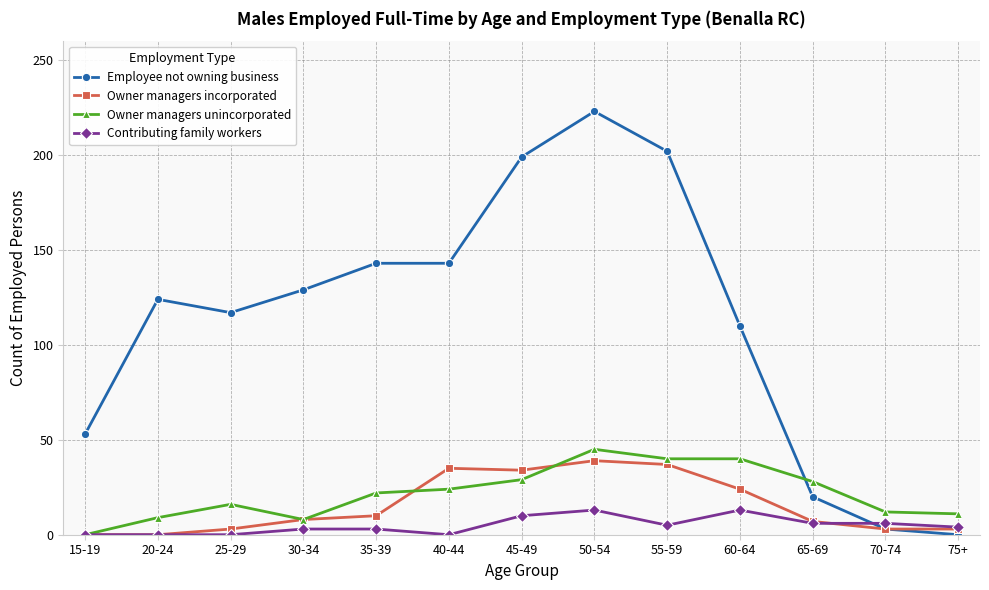

Read the Employee not owning business value at 15-19.

53